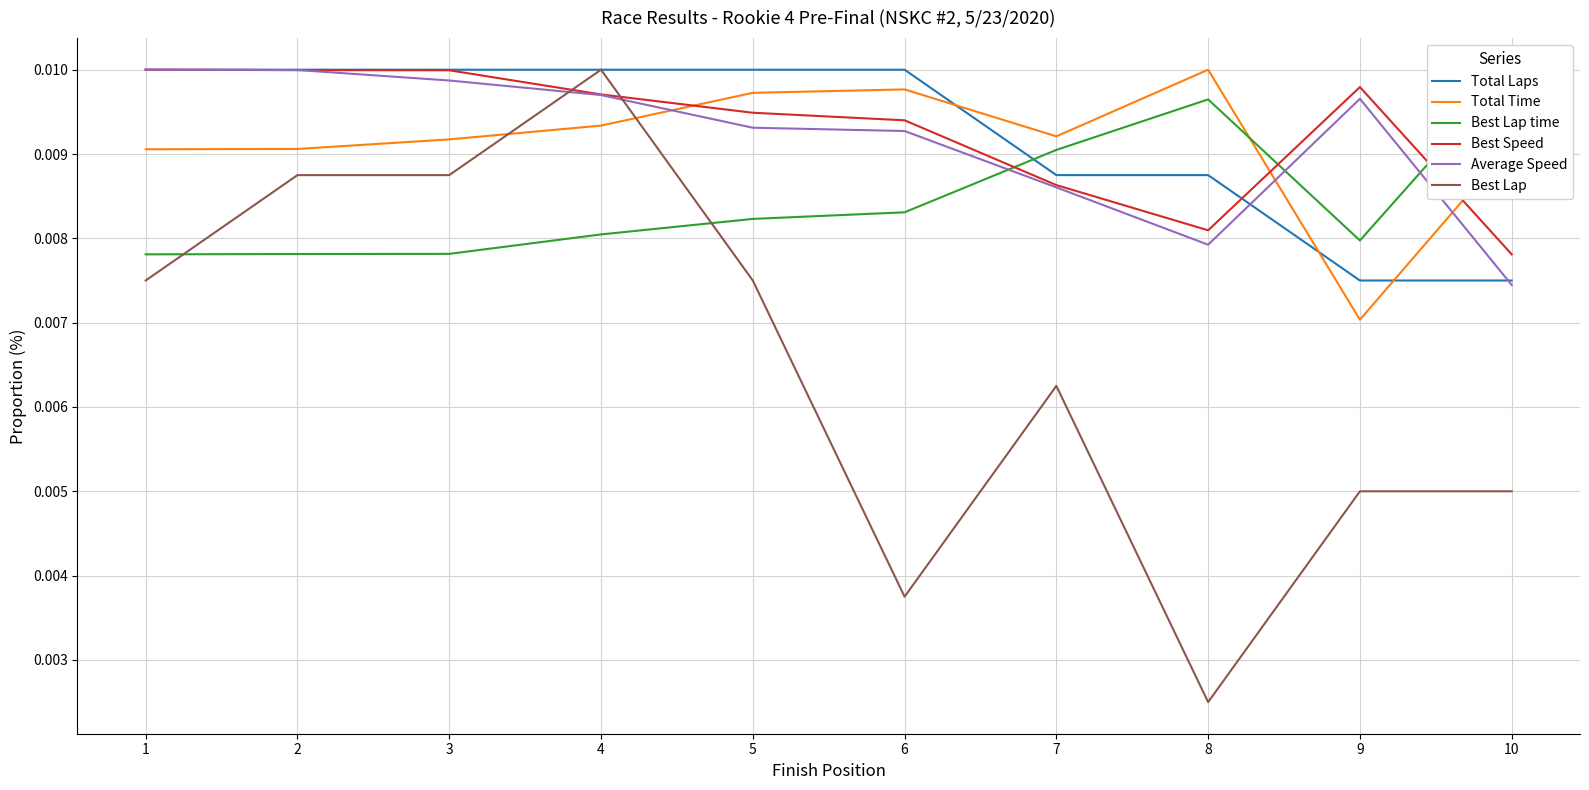

Is the value of Total Laps at 3 greater than the value of Best Lap at 6?

Yes